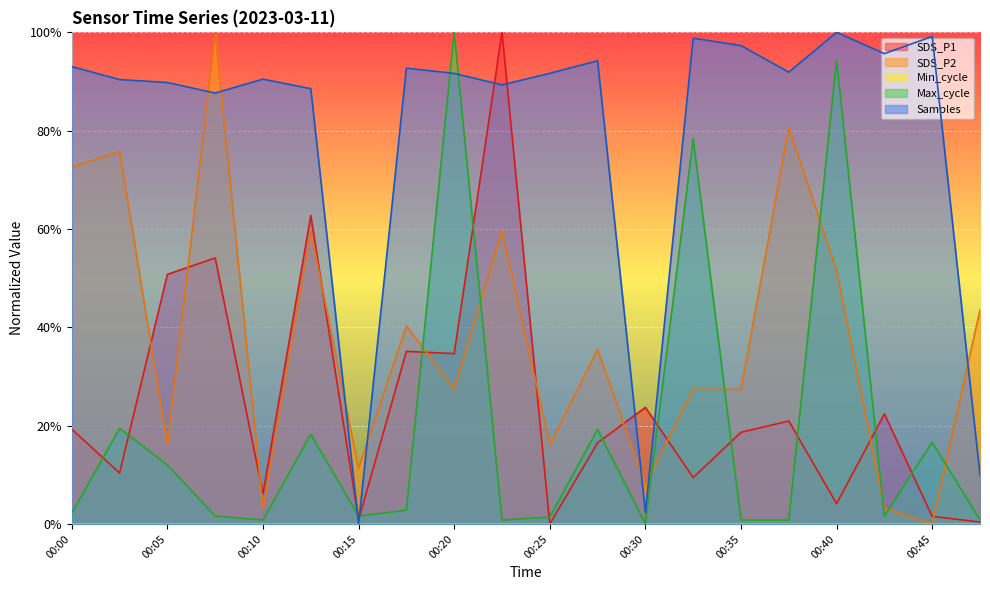

The SDS_P1 series shows 0.0 at 00:10. True or false?

False